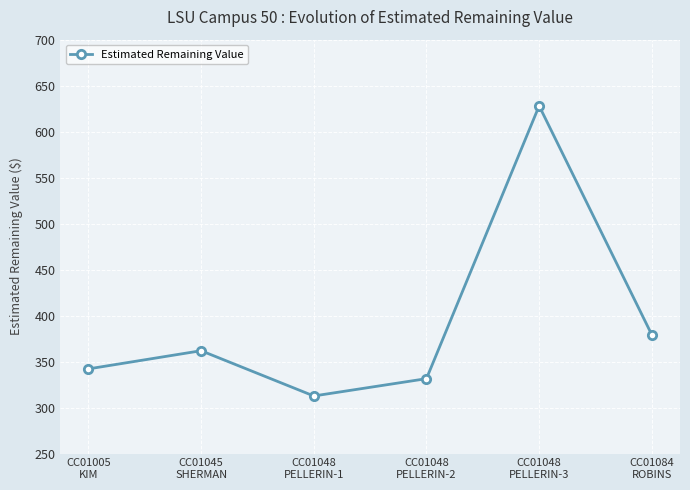

Is it true that the value at CC01005
KIM is 100.0?

False